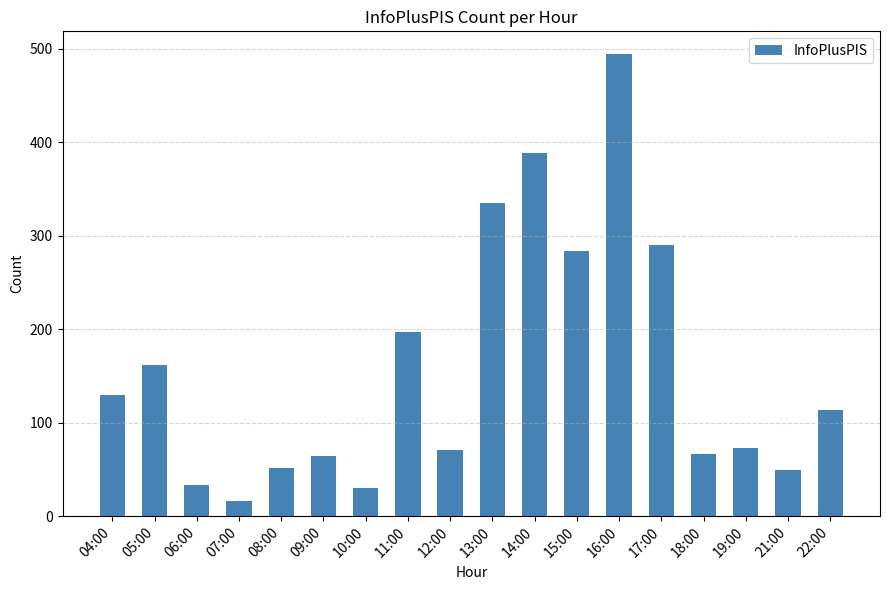

What is the sum of all values?

2849